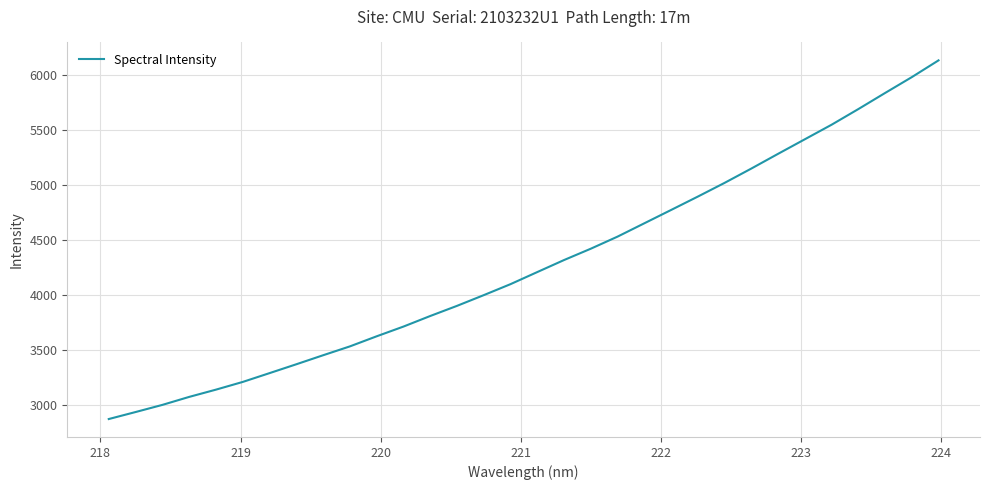

What is the greatest value displayed?

6129.6